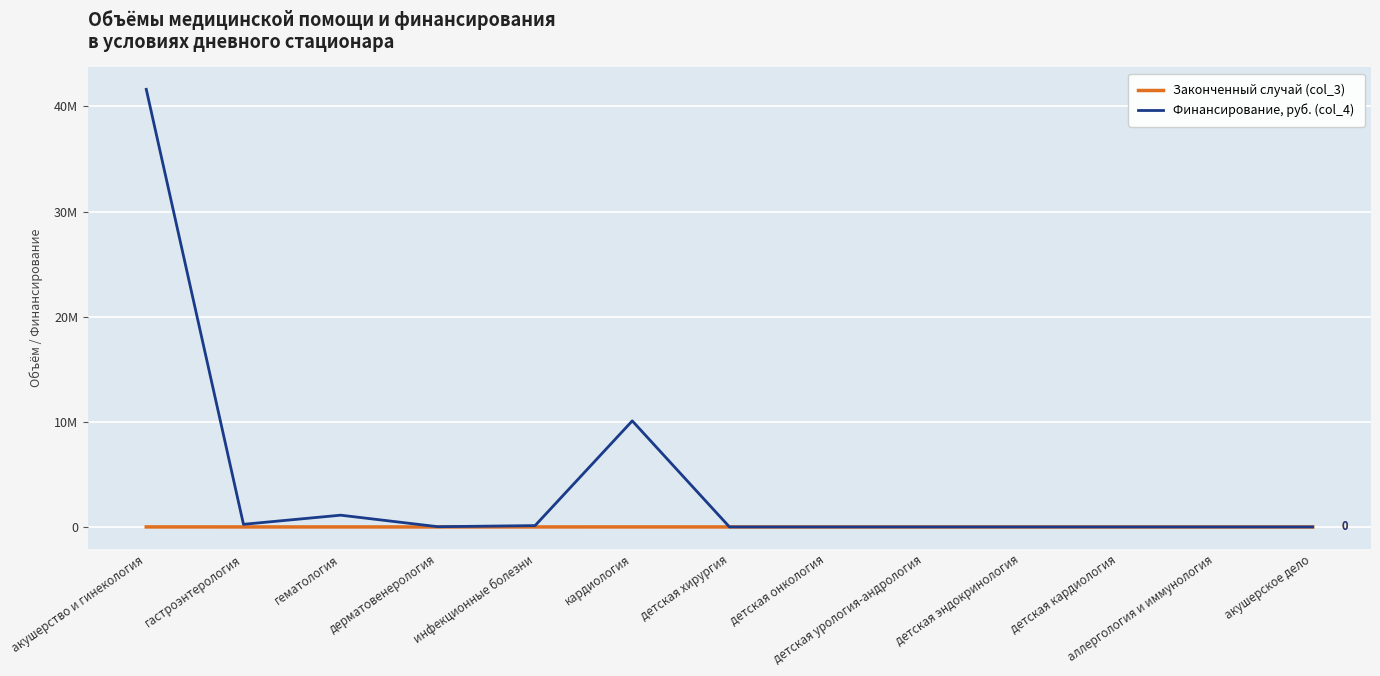

What is the sum of all Законченный случай (col_3) values?

2004